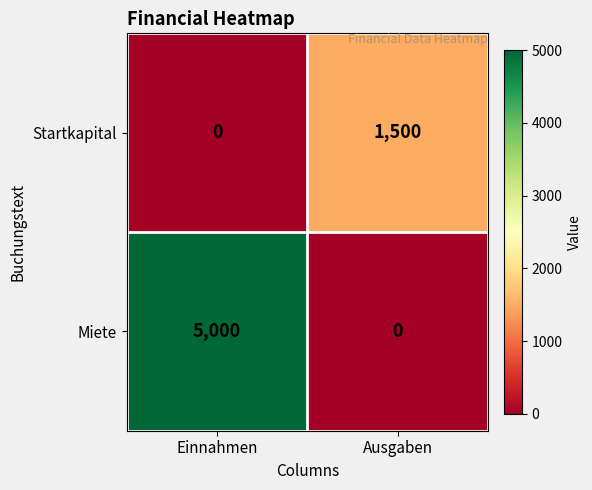

Which series has the largest range (max minus min)?

Miete